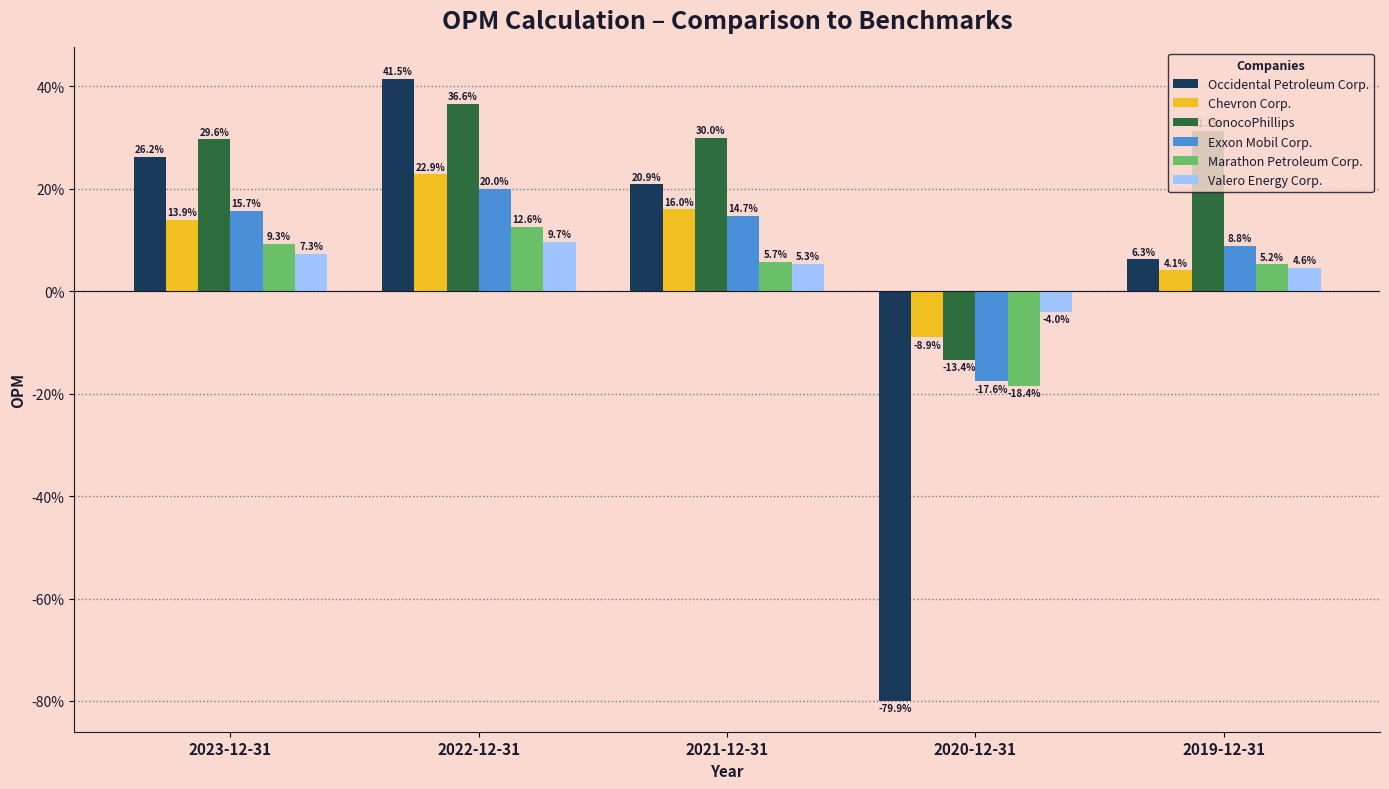

Does the chart contain stacked bars?

No